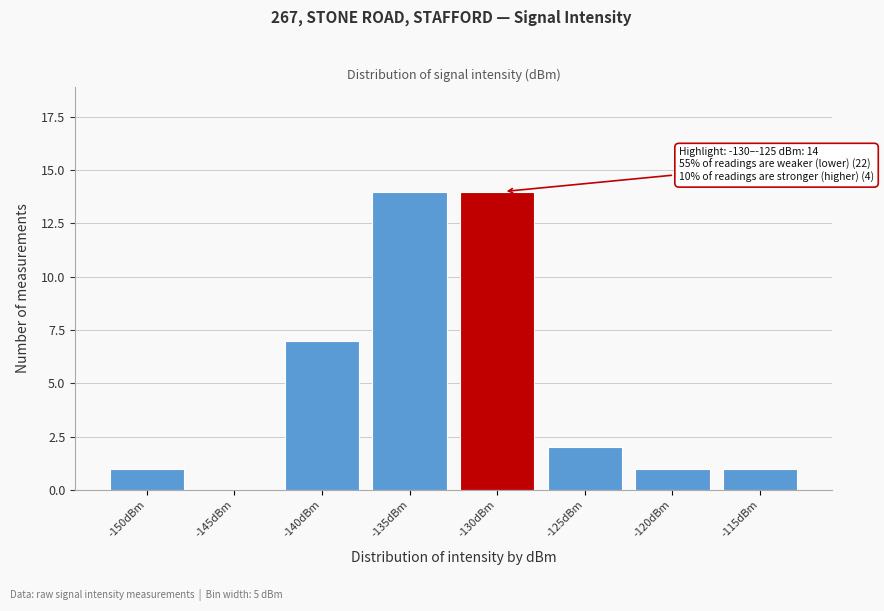

Reading right to left, what are all the values shown in this chart?

-115dBm=1	-120dBm=1	-125dBm=2	-130dBm=14	-135dBm=14	-140dBm=7	-145dBm=0	-150dBm=1